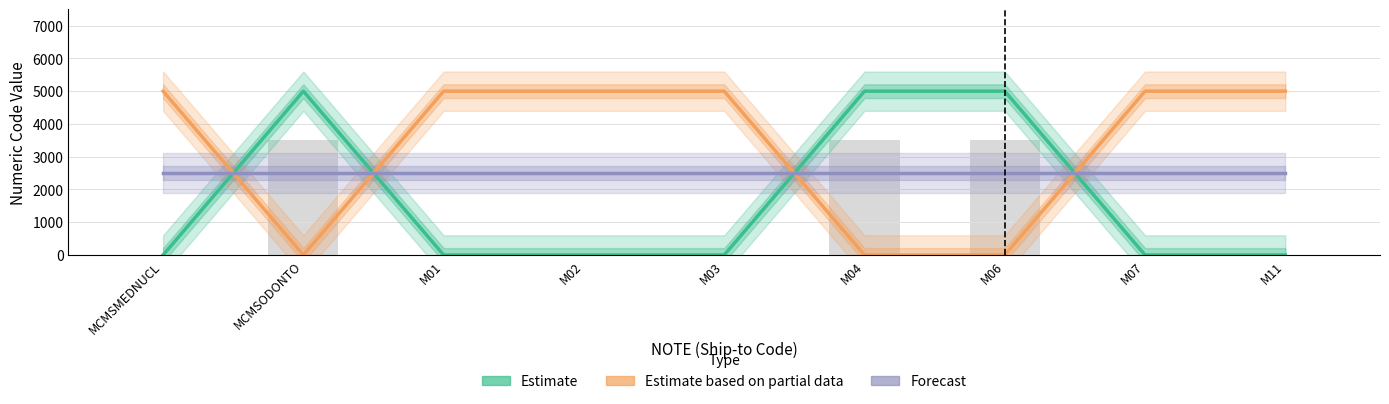

The Estimate series shows 2798 at M06. True or false?

False